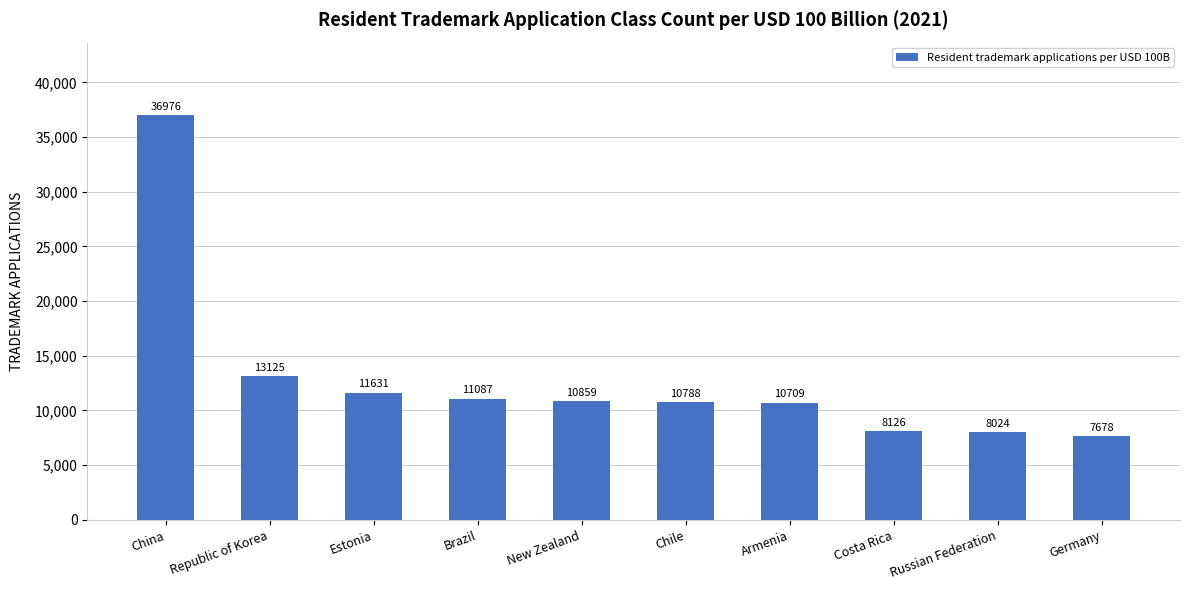

Which has a higher value, Estonia or Brazil?

Estonia